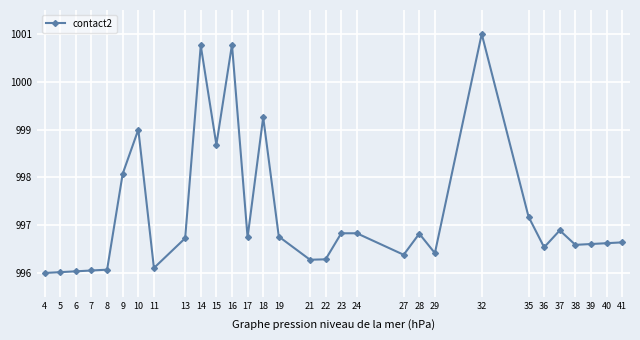

True or false: the data has more than 1 interior local peaks.

True